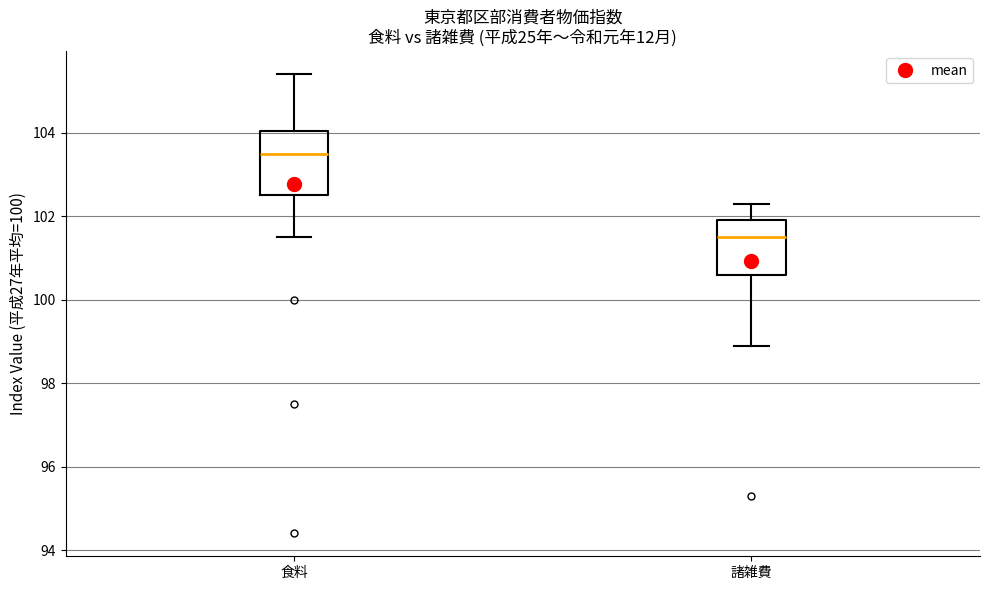

Reading left to right, transcribe this box plot: for each box, give where its median line is, the range the box spans, and where its two whiskers end, as read against the y-axis. The values are not printed on the chart, so give them approximately, as read against the axis.

食料: median 103.6, box 102.6 to 104.0, whiskers 101.6 to 105.4
諸雑費: median 101.6, box 100.6 to 102.0, whiskers 99.0 to 102.4